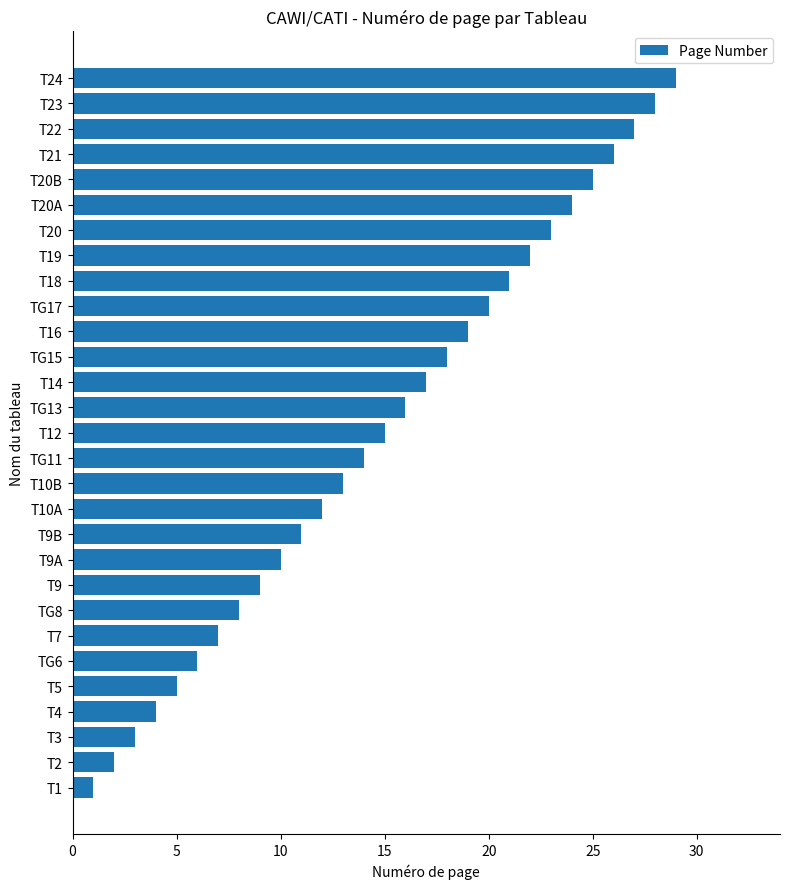

Which category has the highest value across all series?

T24